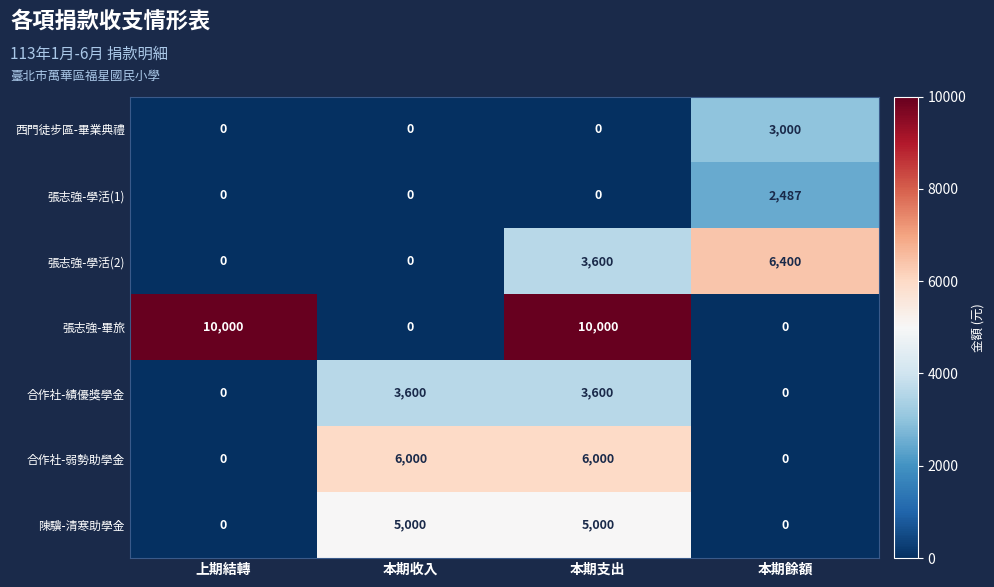

The value of 張志強-學活(1) at 本期收入 is 0. True or false?

True